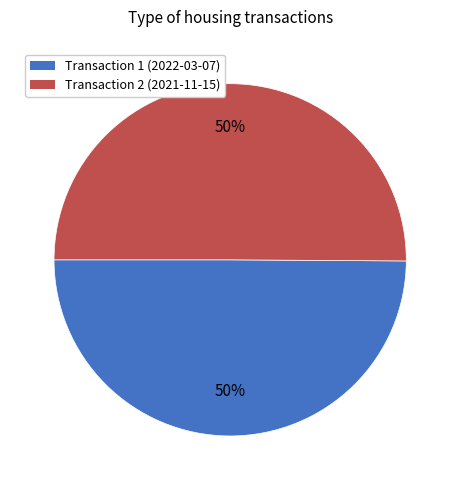

Approximately how many times larger is the value at Transaction 2 (2021-11-15) compared to Transaction 1 (2022-03-07)?

1.0